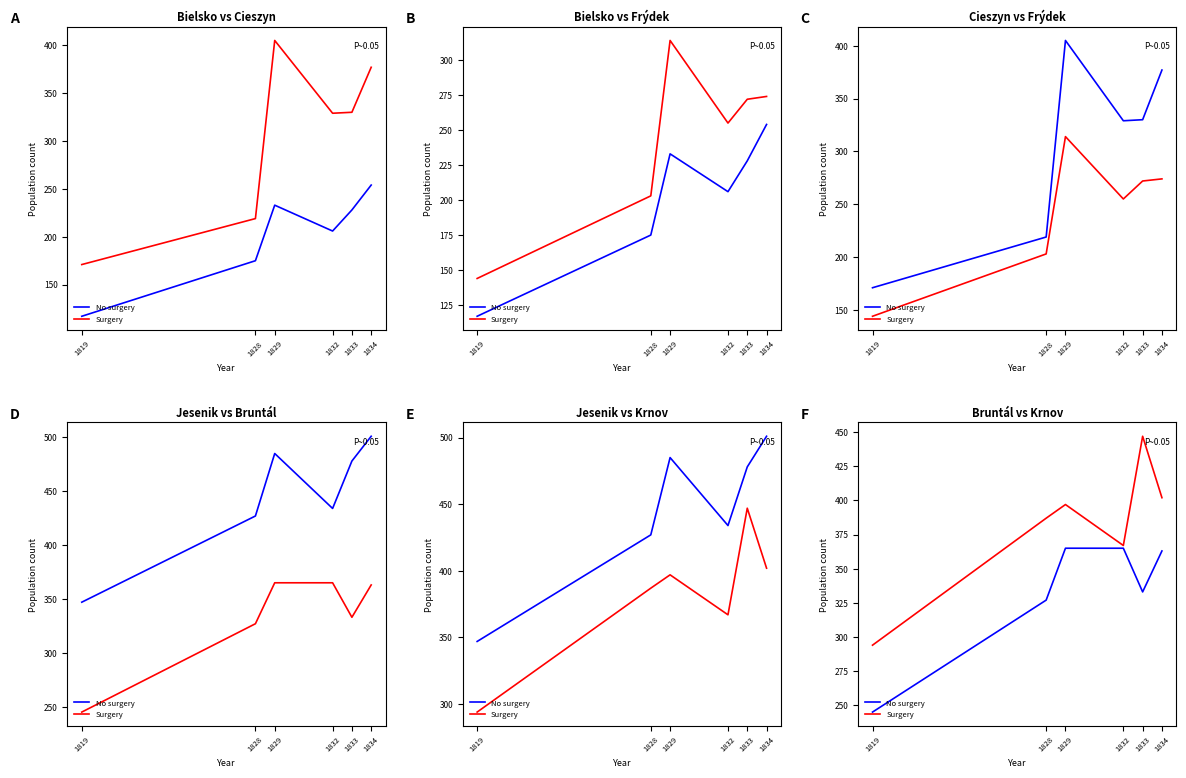

True or false: No surgery has a value of 478 at 1834.

False